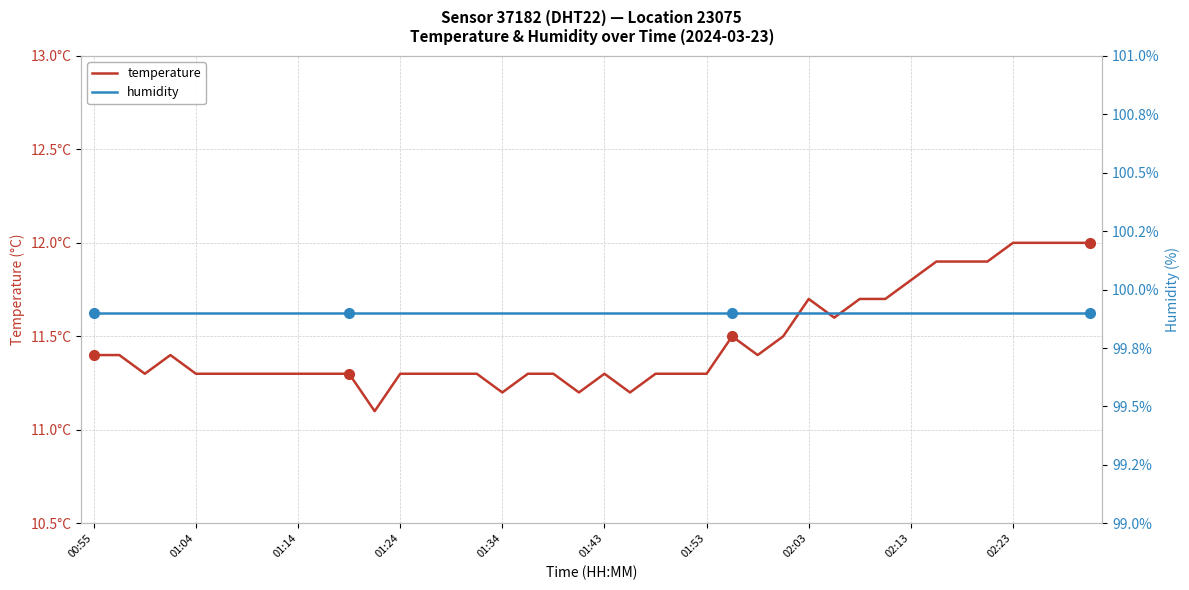

Rank the series at 30 from lowest to highest value.

temperature, humidity